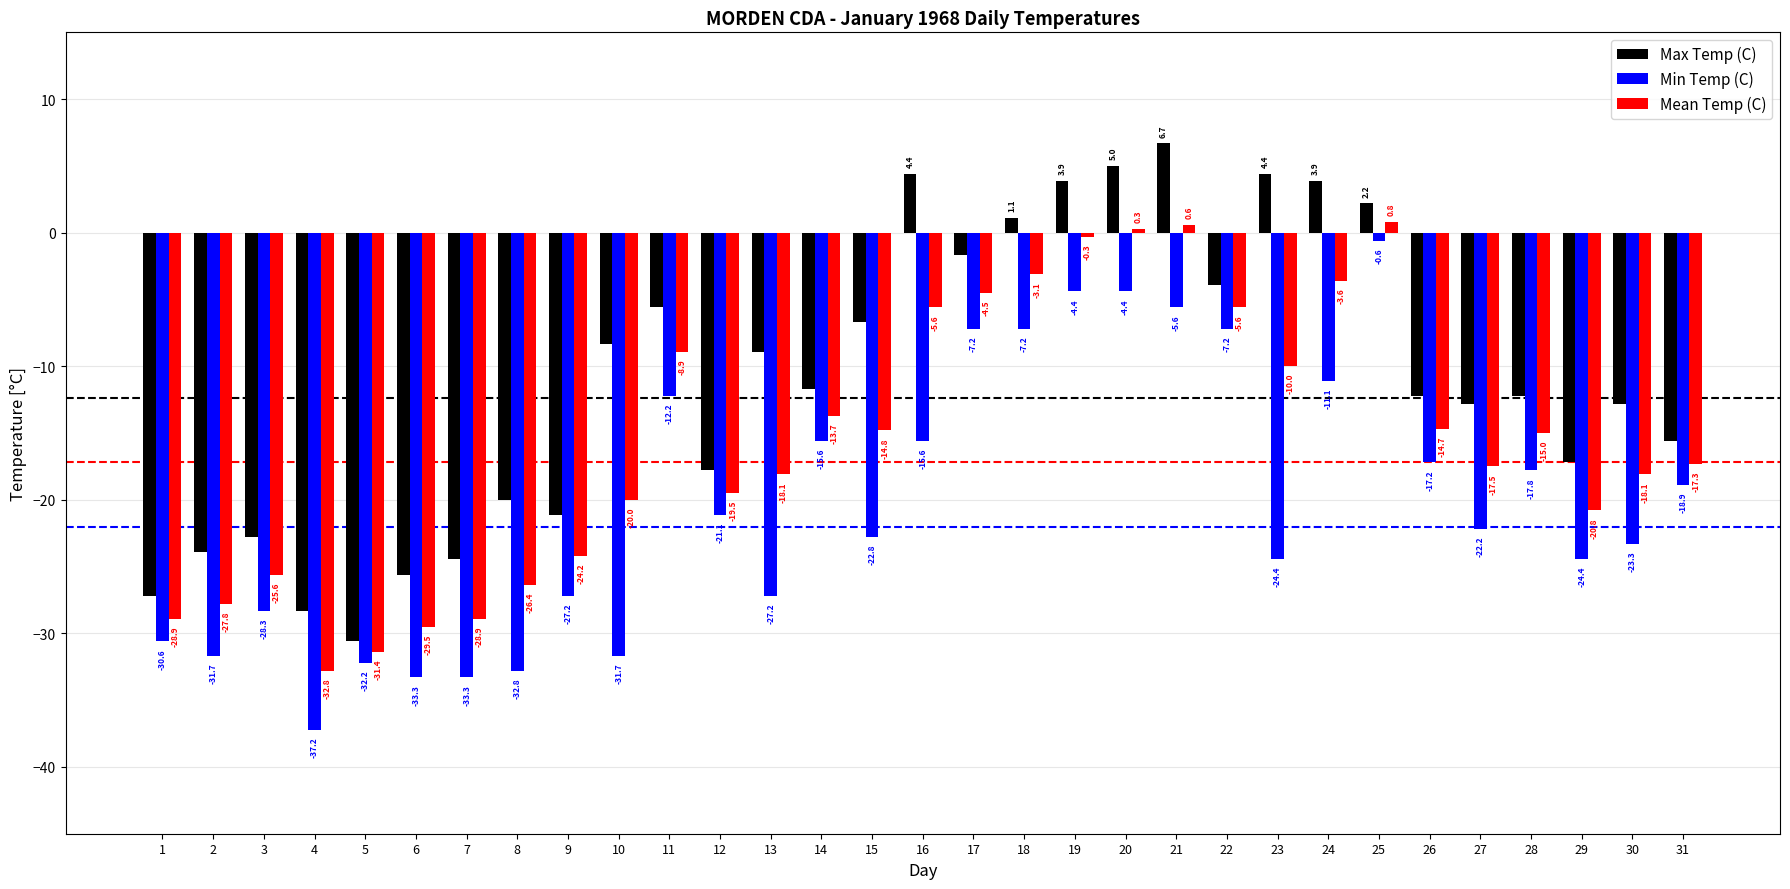

Between 4 and 9, which series saw the biggest shift?

Min Temp (C)